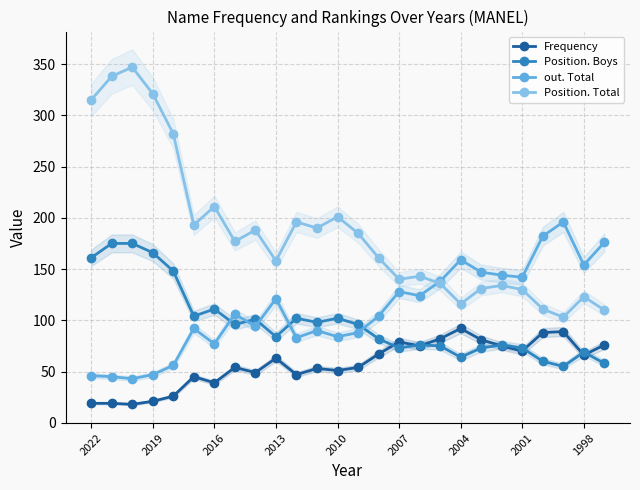

True or false: Position. Boys has more than 0 points higher than both neighbors.

True